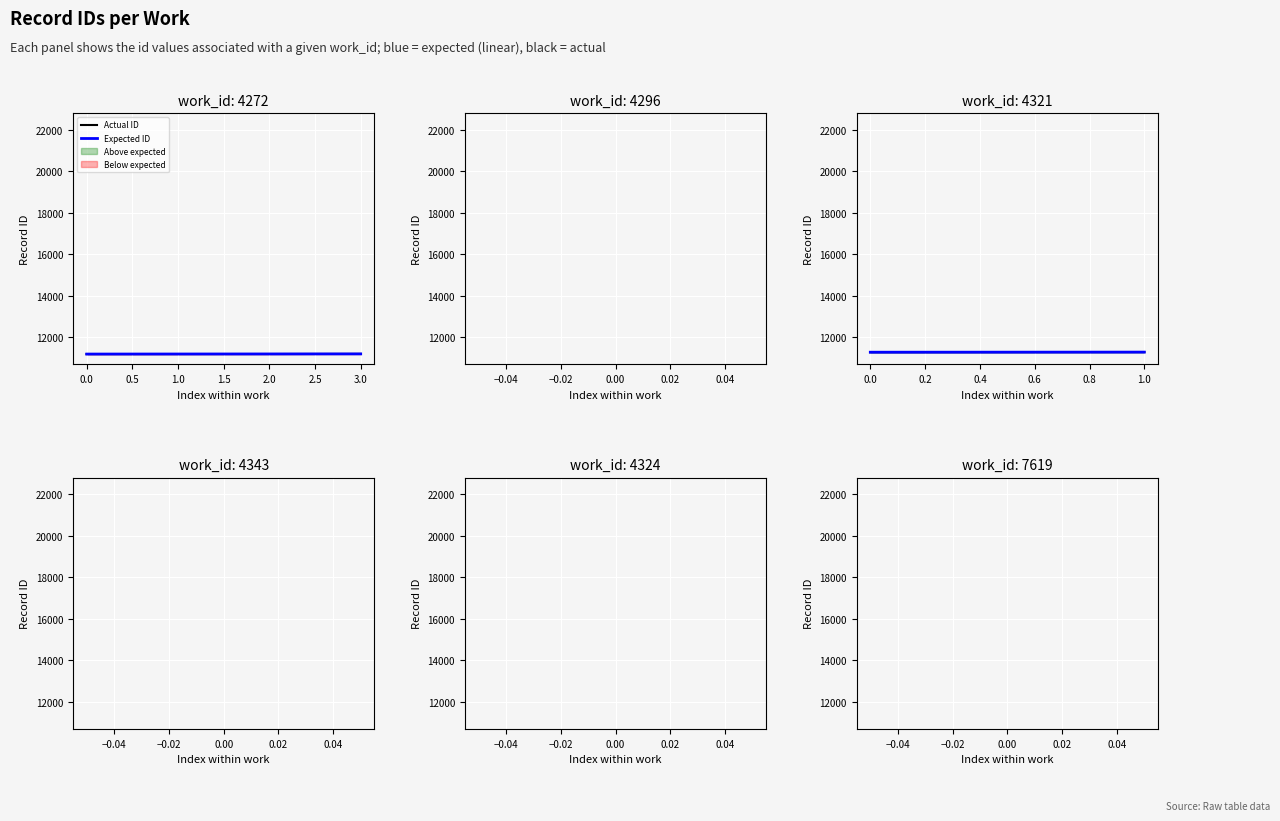

How many lines are shown in the chart?

2